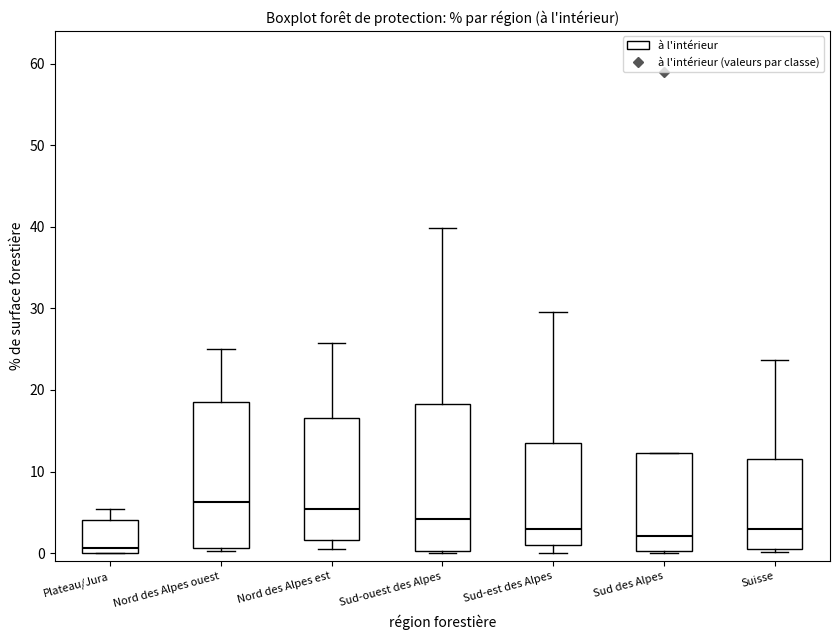

Where is the upper edge of the box for Nord des Alpes ouest on the y-axis? The values are not printed on the chart, so give them approximately, as read against the axis.

19